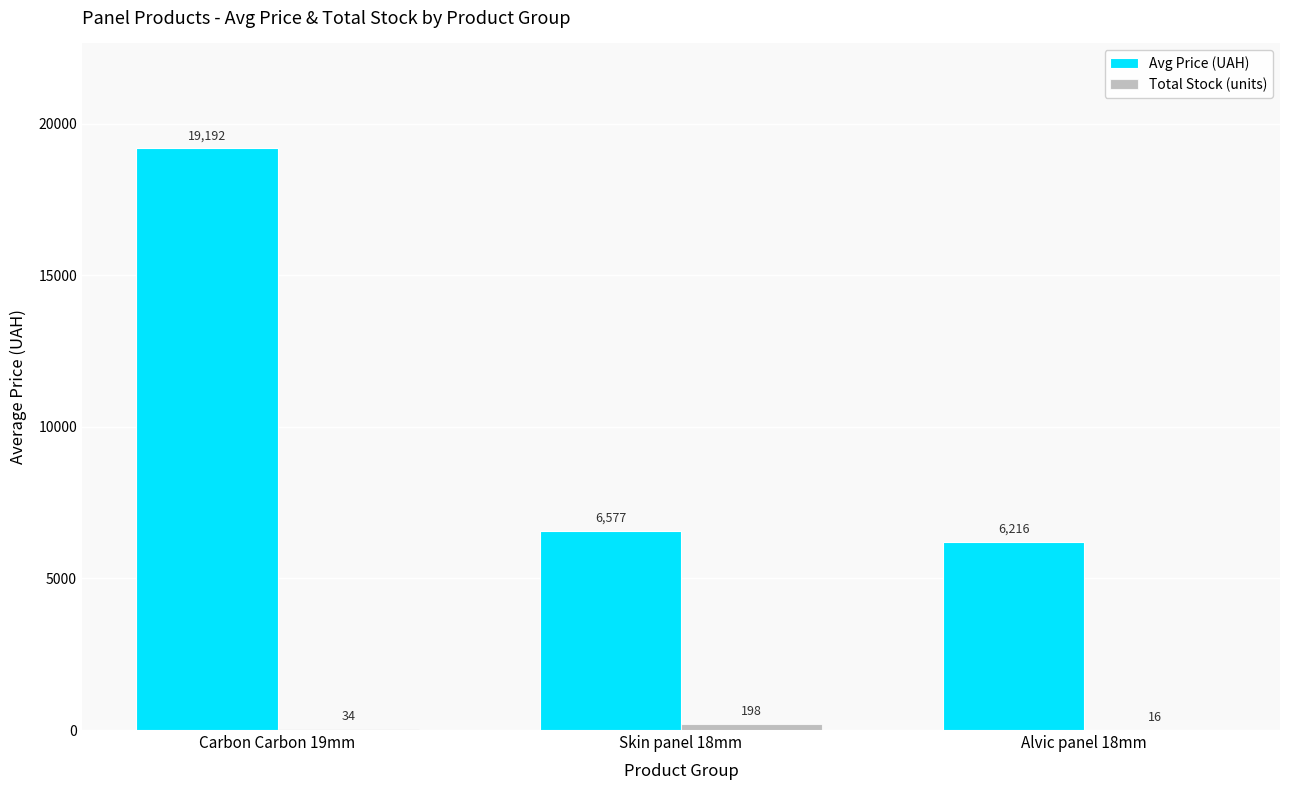

Is it true that Avg Price (UAH) equals 6577.2 at Skin panel 18mm?

True